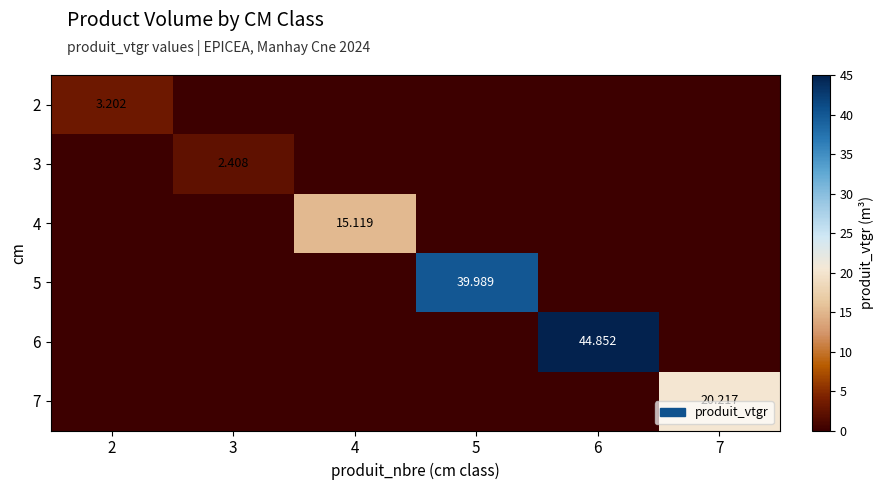

The value of 5 at 4 is 0.0. True or false?

True